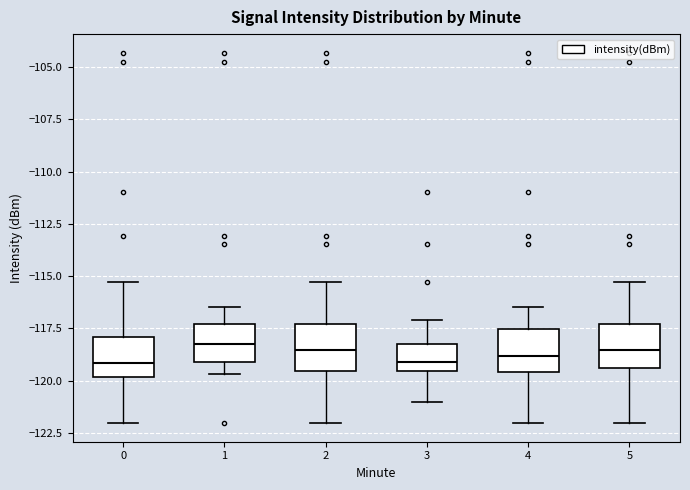

Reading left to right, read every box against the y-axis: the position of its median line, the range the box covers, and the ends of its whiskers. The values are not printed on the chart, so give them approximately, as read against the axis.

0: median -119.0, box -120.0 to -118.0, whiskers -122.0 to -115.5
1: median -118.5, box -119.0 to -117.5, whiskers -119.5 to -116.5
2: median -118.5, box -119.5 to -117.5, whiskers -122.0 to -115.5
3: median -119.0, box -119.5 to -118.0, whiskers -121.0 to -117.0
4: median -119.0, box -119.5 to -117.5, whiskers -122.0 to -116.5
5: median -118.5, box -119.5 to -117.5, whiskers -122.0 to -115.5